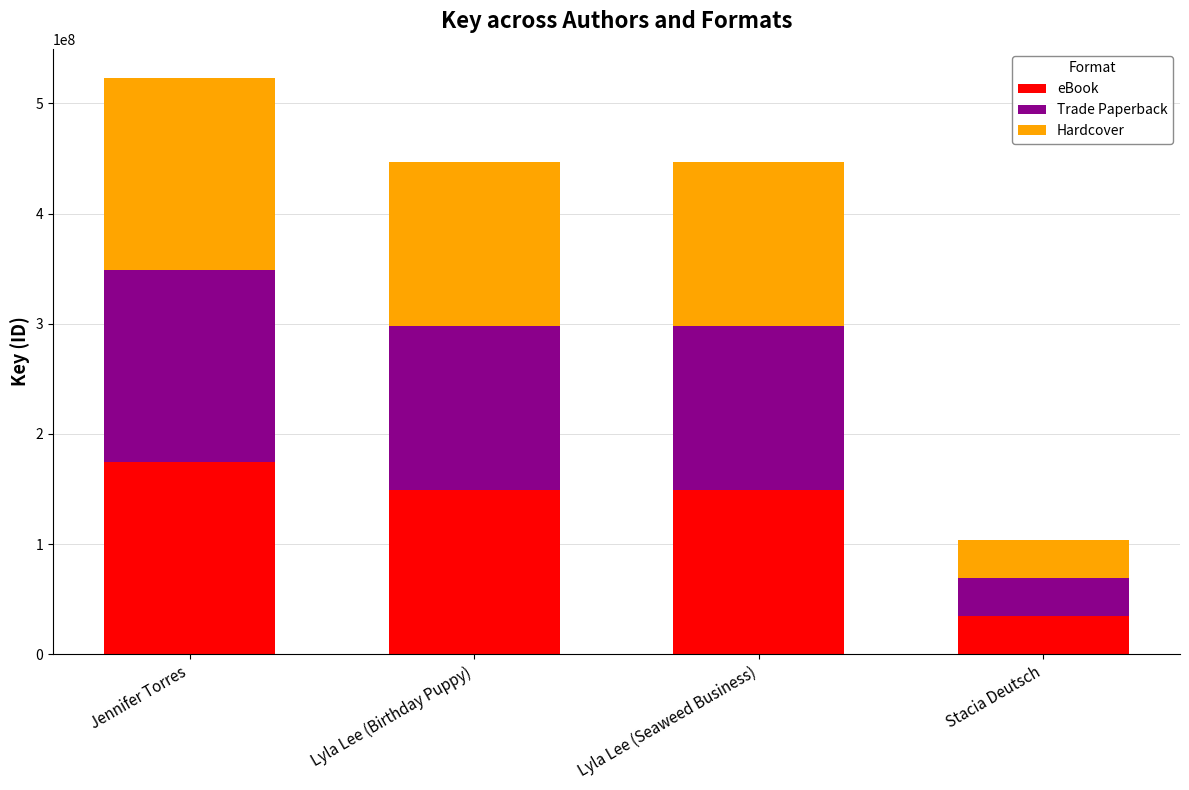

The eBook series shows 34652142 at Stacia Deutsch. True or false?

True